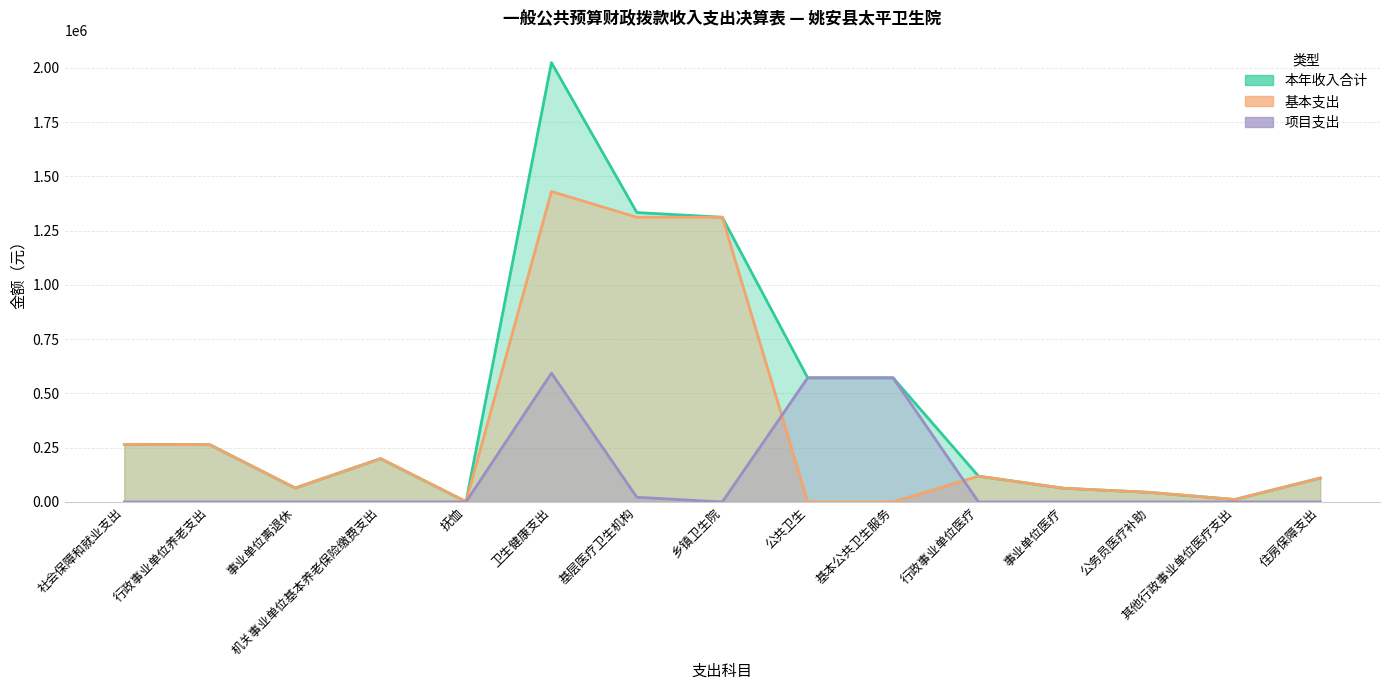

How many values in the 基本支出 series are below 110118?

7